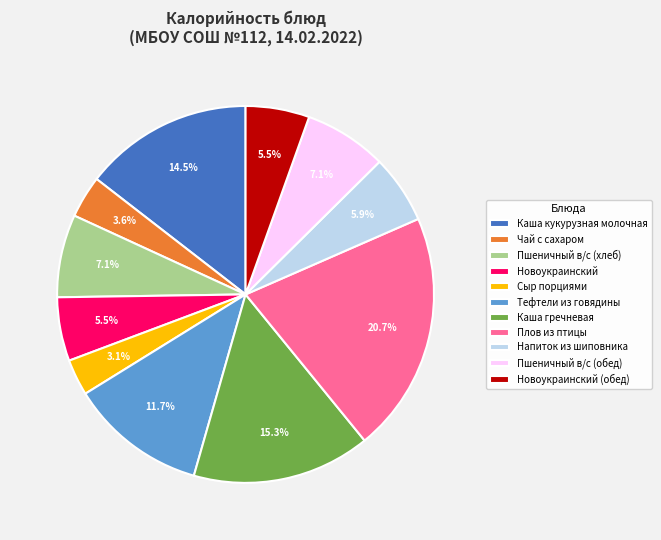

Is there any slice that represents more than half of the pie?

No